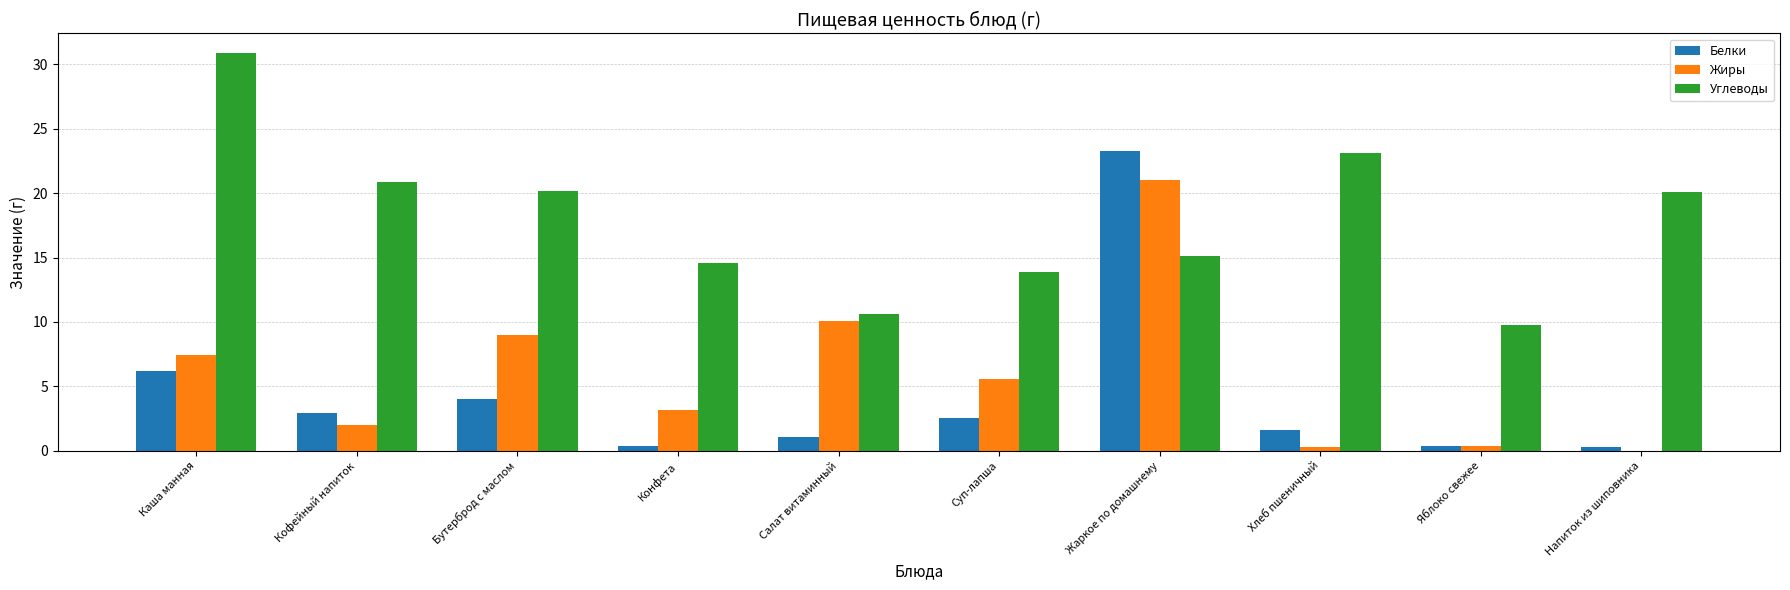

Which series has the largest total across all categories?

Углеводы